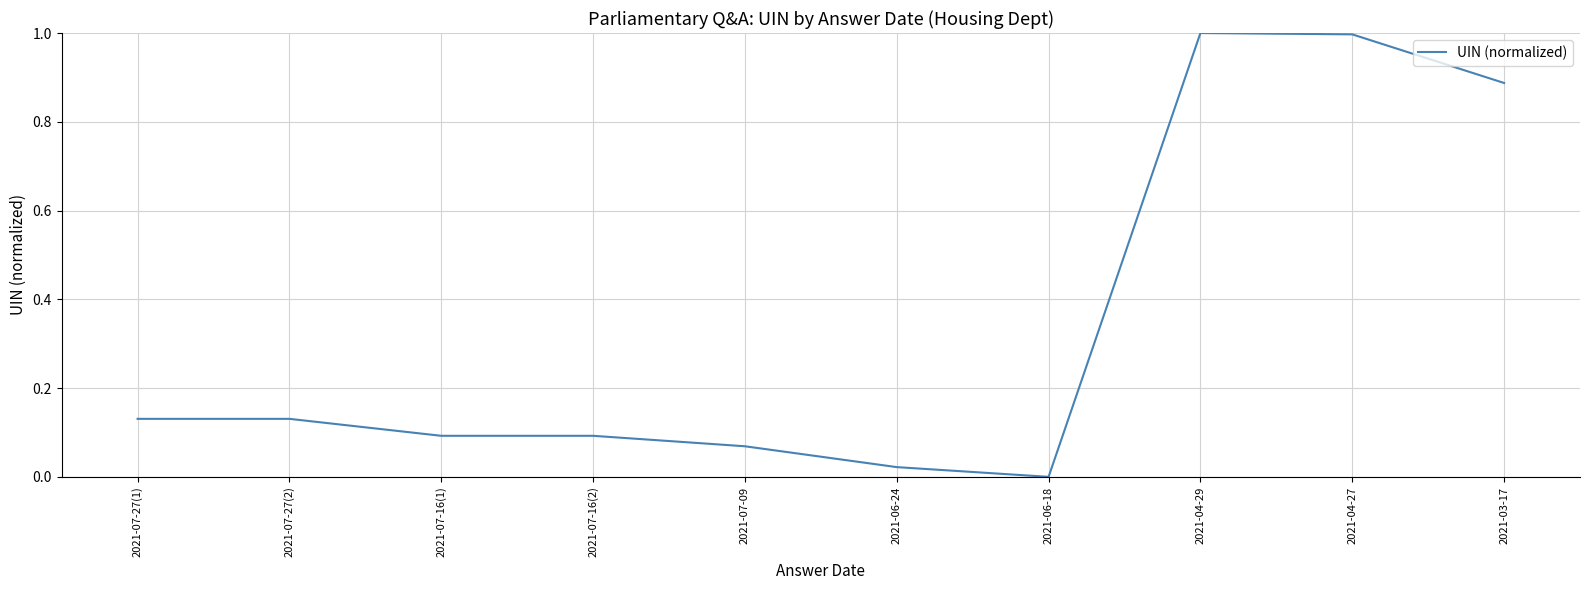

Is it true that the value at 2021-07-16(2) is 0.1?

True